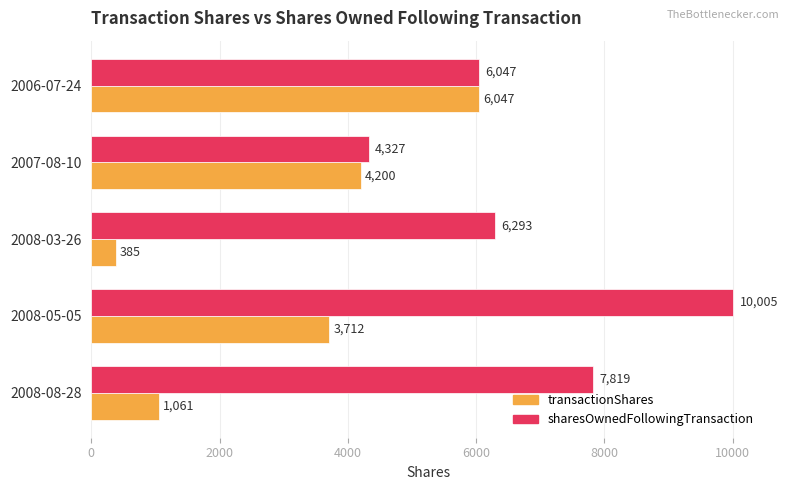

What is the average value of the sharesOwnedFollowingTransaction series?

6898